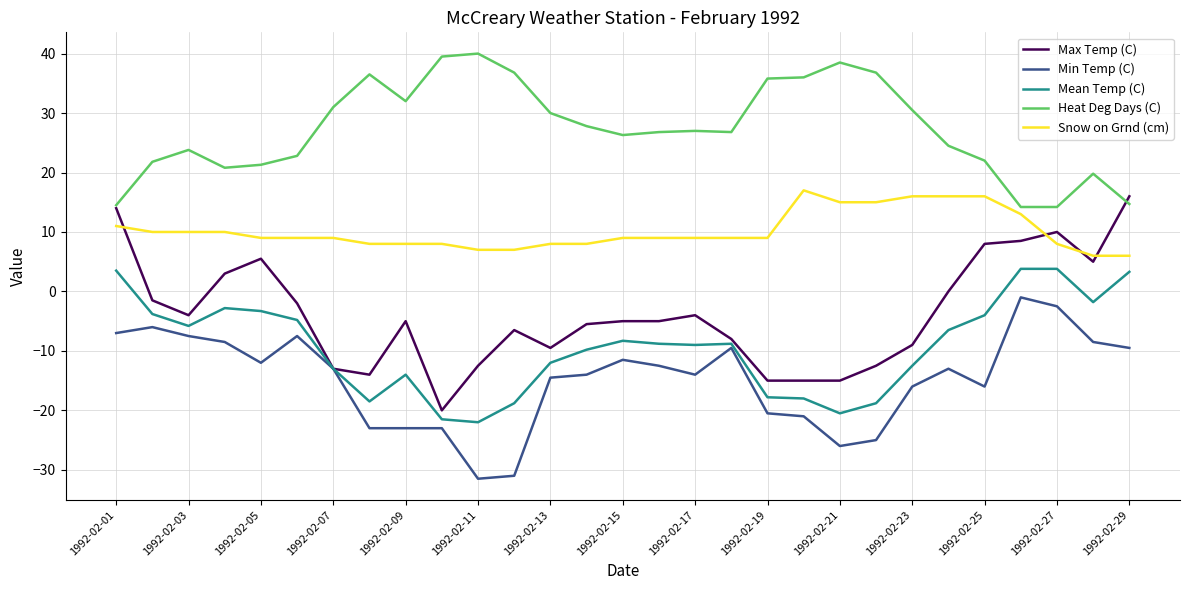

What is the sum of all Max Temp (C) values?

-112.0